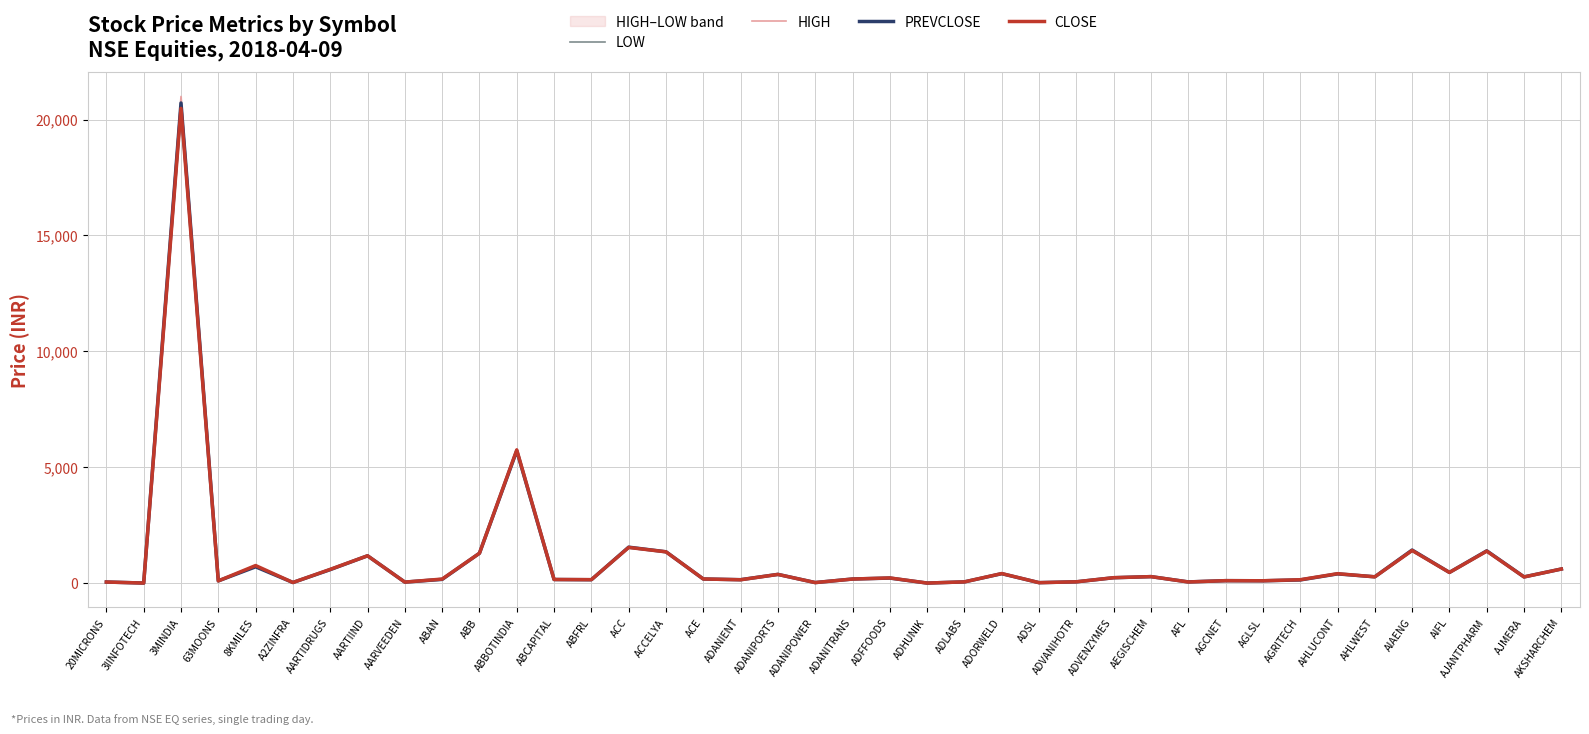

Between AARTIIND and ADORWELD, which series saw the biggest shift?

PREVCLOSE